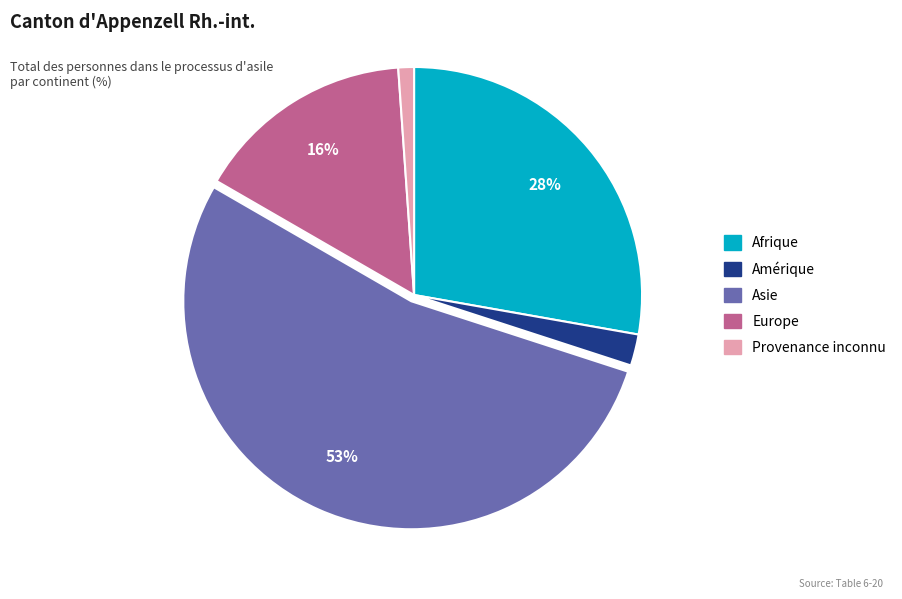

Which slice is the largest?

Asie